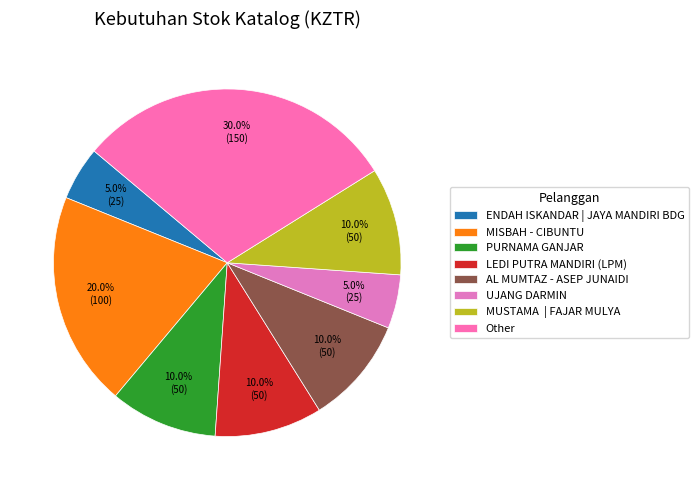

To the nearest percent, what portion does LEDI PUTRA MANDIRI (LPM) represent?

10%